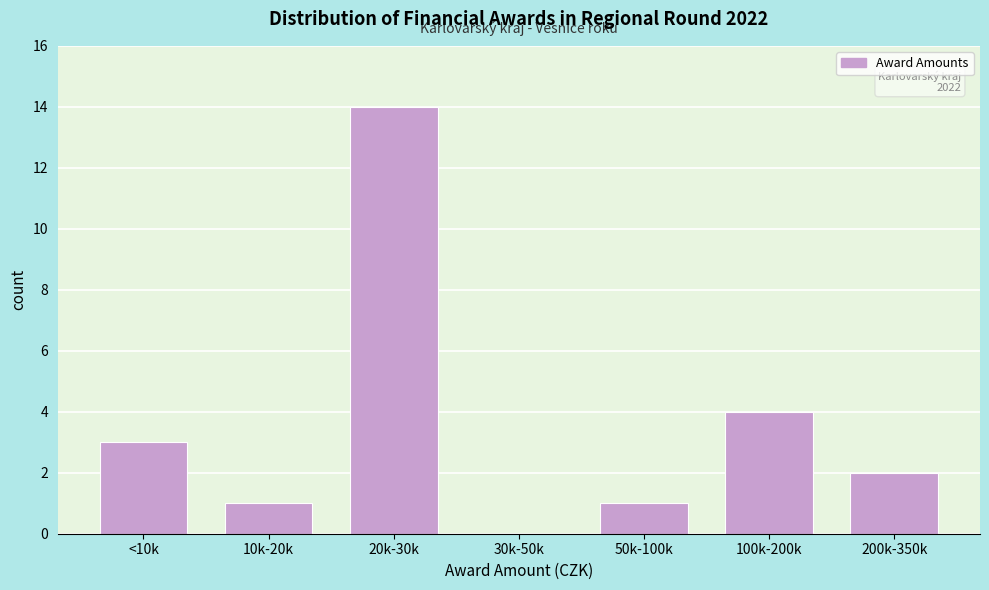

Reading left to right, list all the values displayed in this chart.

<10k=3	10k-20k=1	20k-30k=14	30k-50k=0	50k-100k=1	100k-200k=4	200k-350k=2